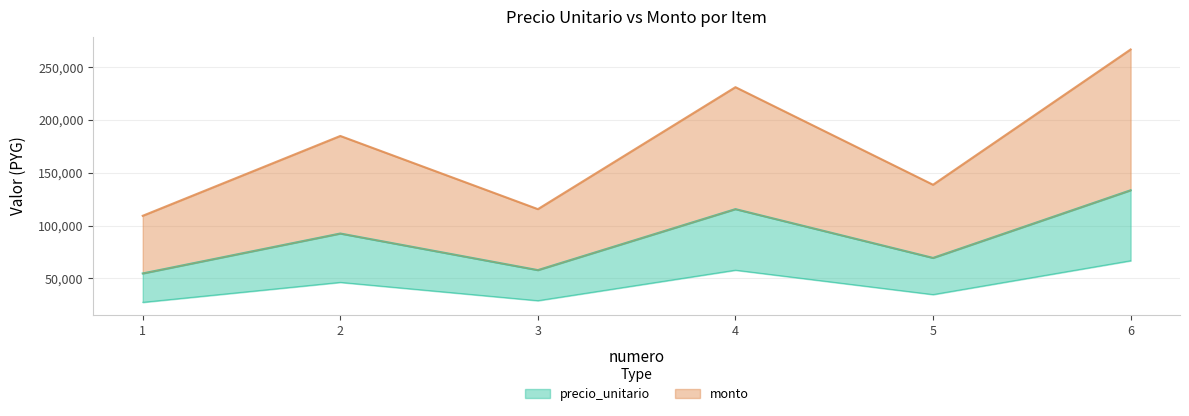

True or false: monto and precio_unitario intersect in this chart.

False